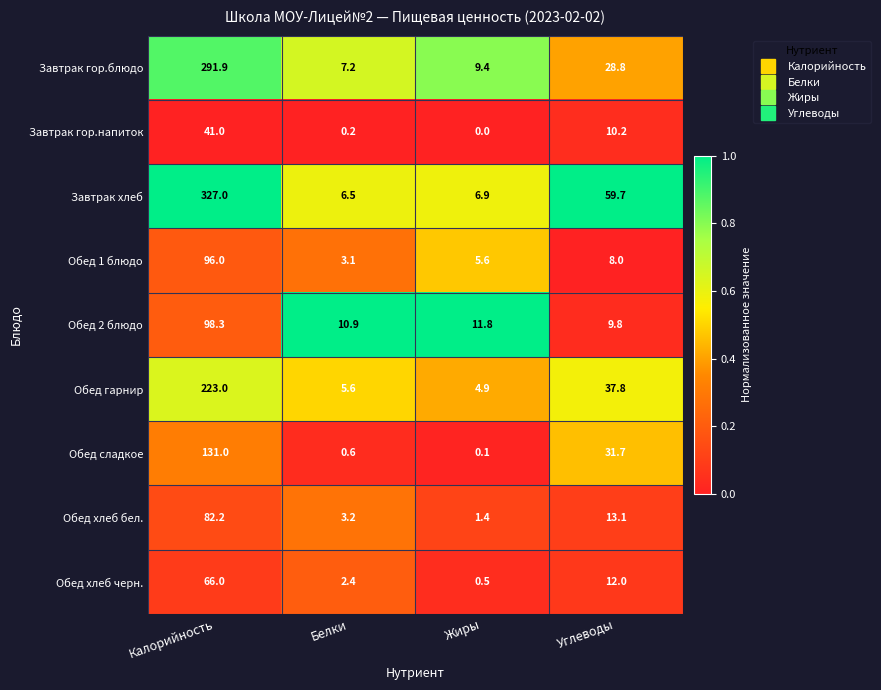

The value of Обед 1 блюдо at Белки is 2.1. True or false?

False